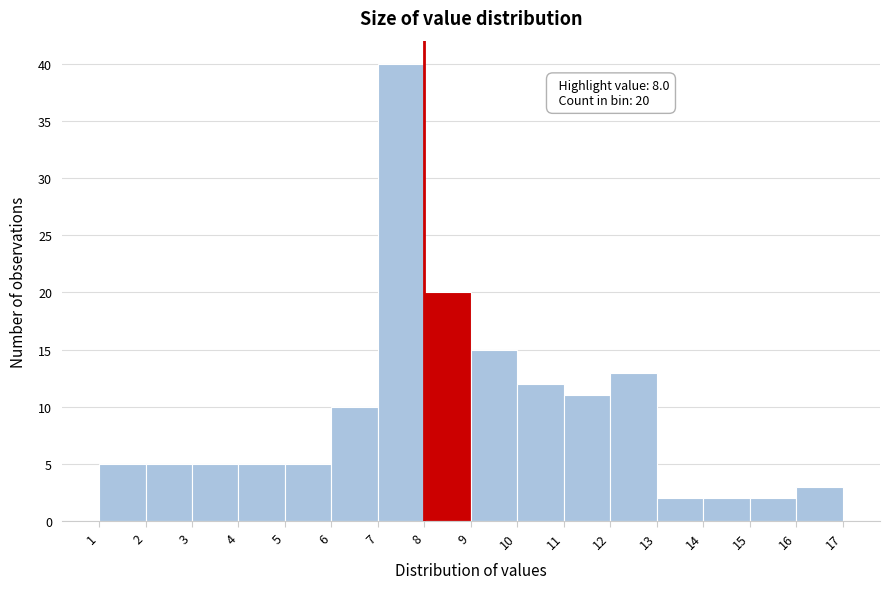

Which range on the x-axis has the tallest bar?

7 to 8